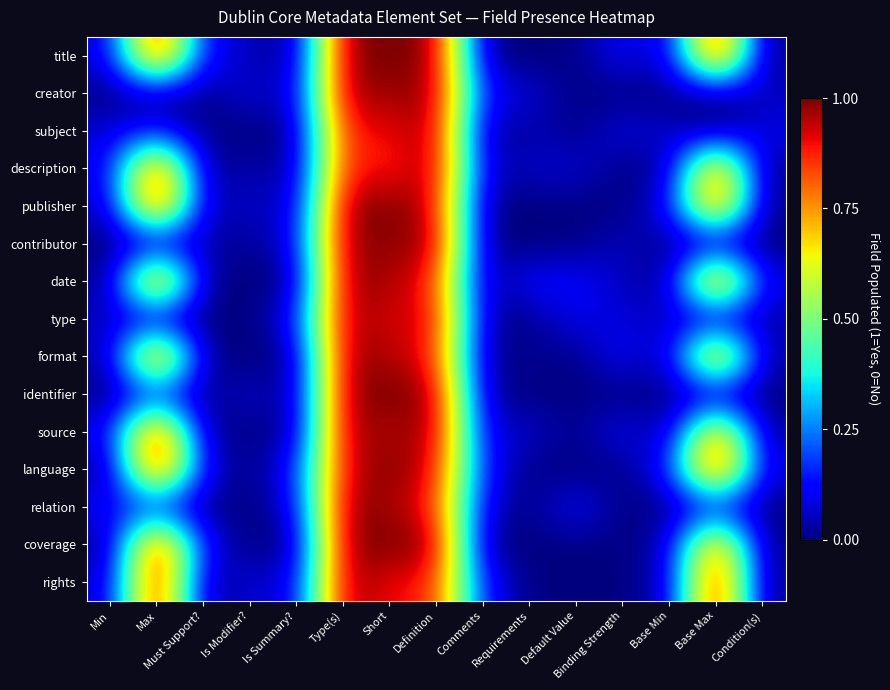

List the series in order of their peak value, highest first.

title, creator, description, publisher, contributor, date, format, identifier, source, language, relation, coverage, rights, subject, type